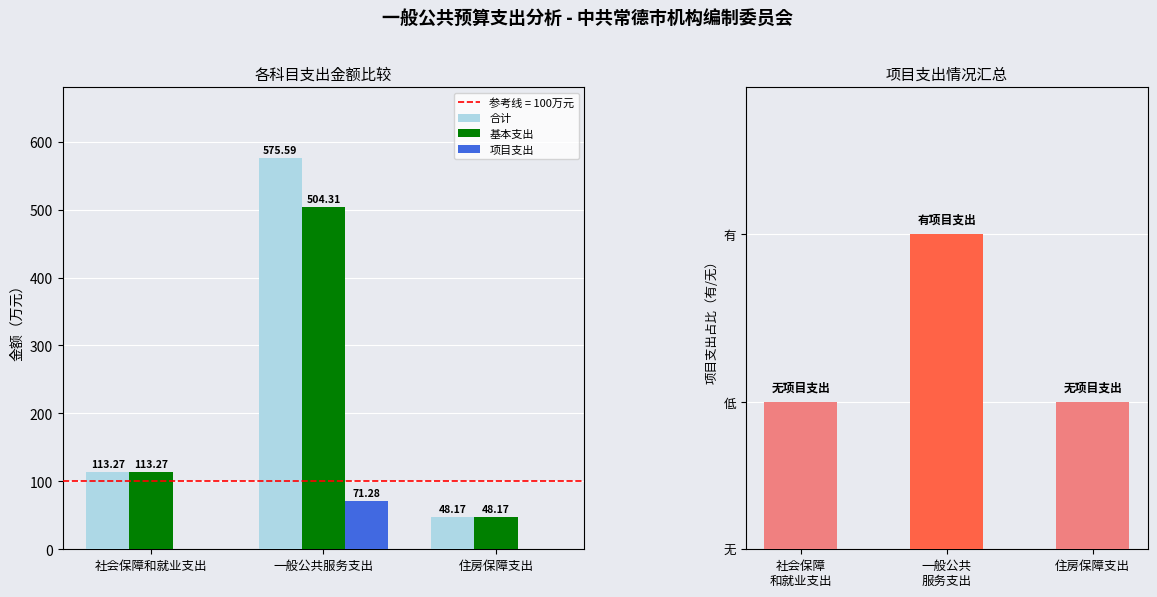

What is the sum of all 基本支出 values?

665.7